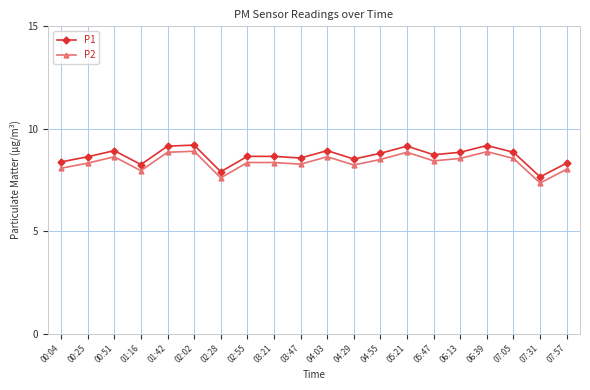

What is the difference between the maximum and second lowest values in the P1 series?

1.3